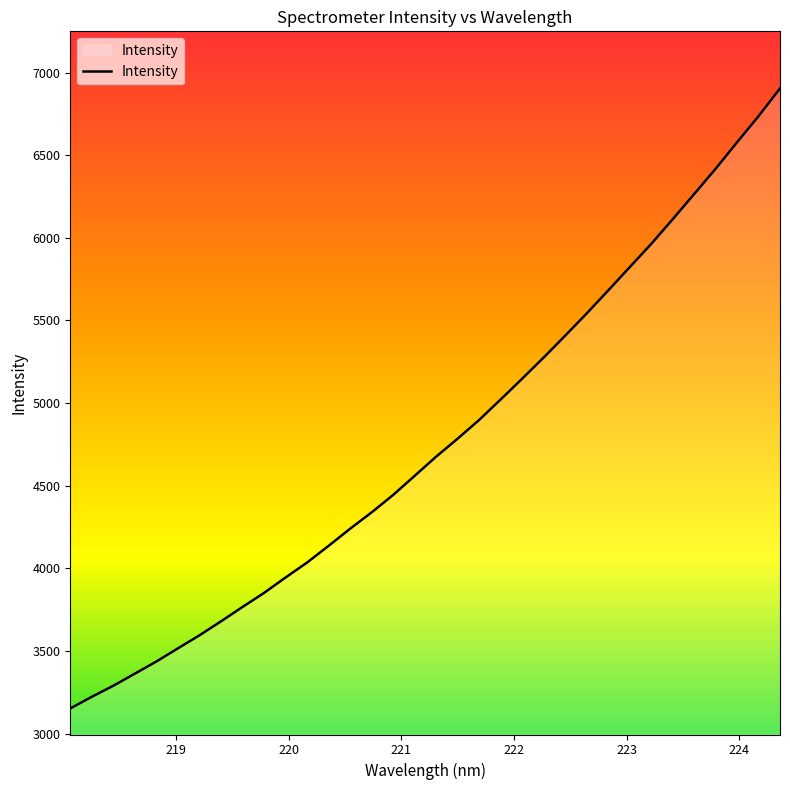

True or false: there are more than 2 points higher than both neighbors.

False